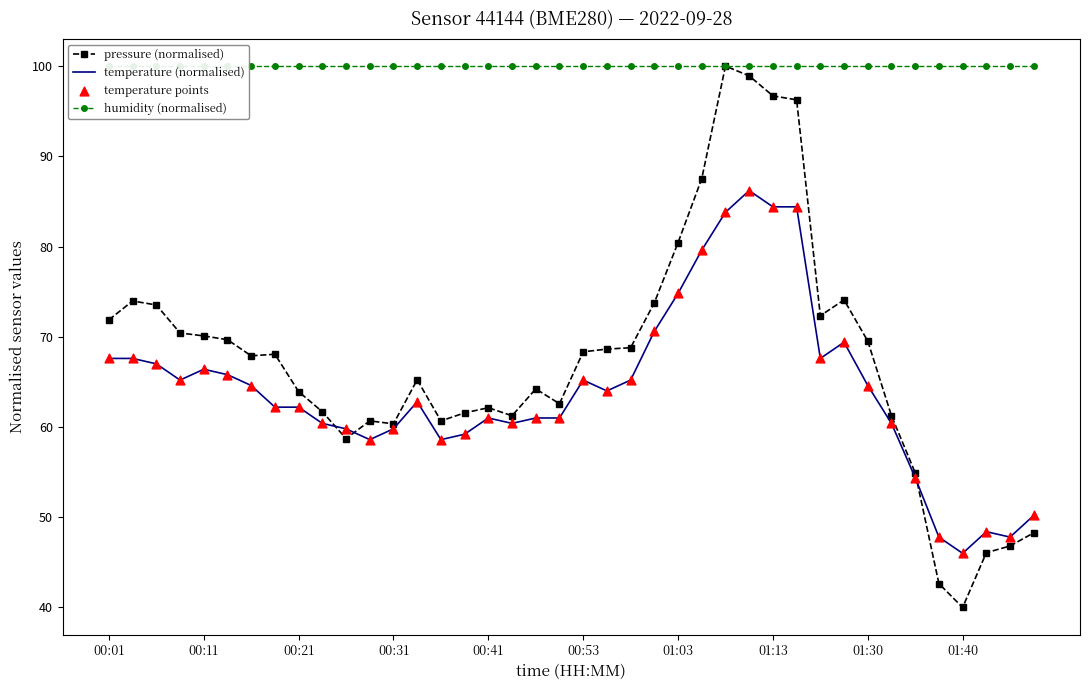

Is the value of temperature (normalised) at 13 greater than the value of temperature points at 39?

Yes